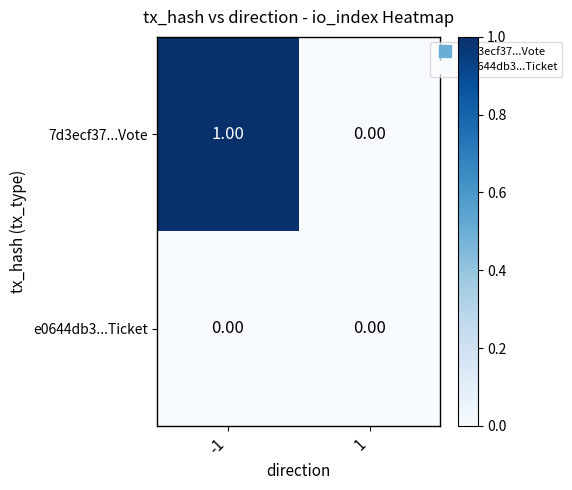

Rank the series by their average value, from lowest to highest.

e0644db3...Ticket, 7d3ecf37...Vote